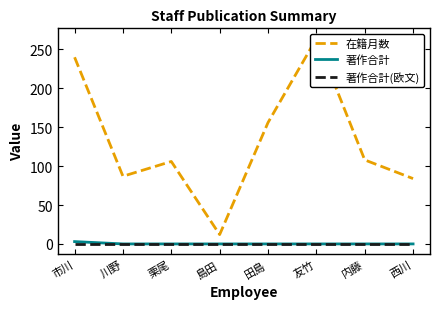

Reading left to right, transcribe all the data shown in this chart.

在籍月数: 240	87	106	12	156	264	108	84
著作合計: 3	0	0	0	0	0	0	0
著作合計(欧文): 0	0	0	0	0	0	0	0